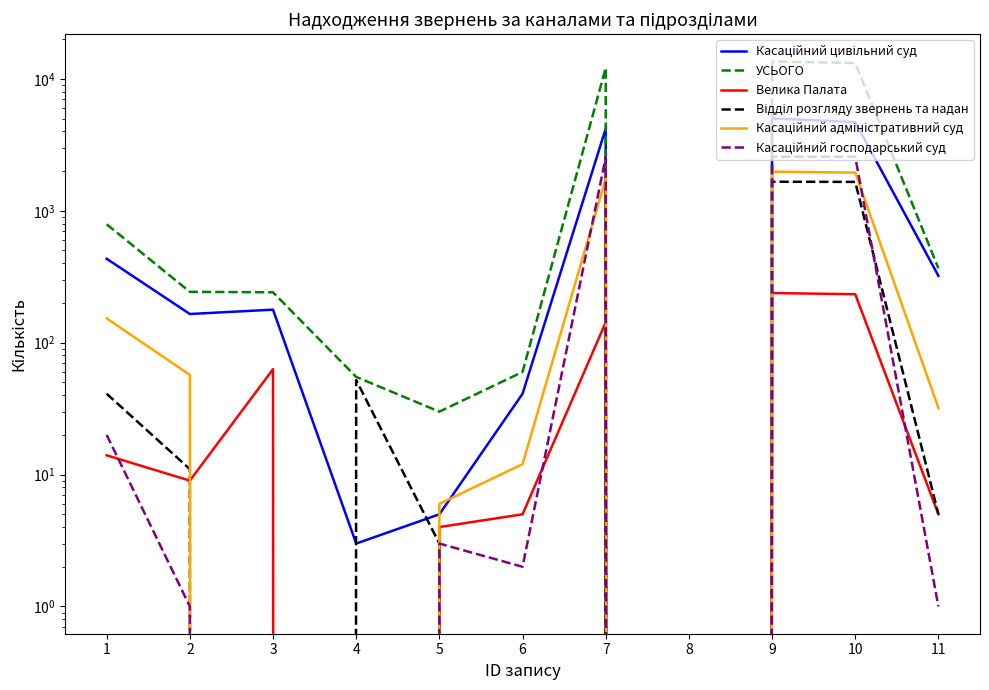

Count the number of categories in the chart.

11